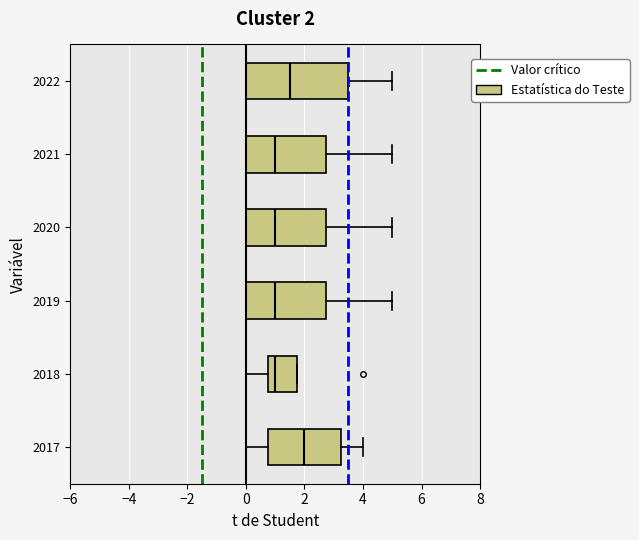

Which box's median line is the furthest to the right?

2017